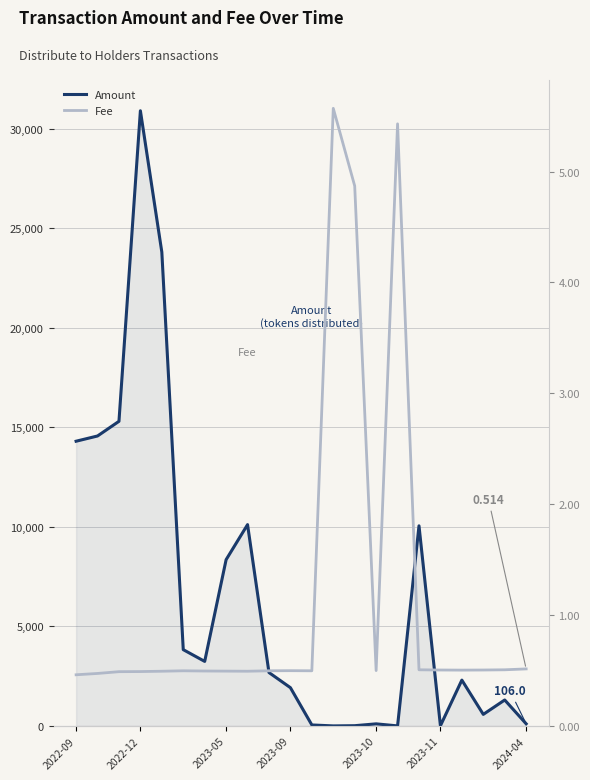

At which label does Amount first exceed 2680?

2022-09